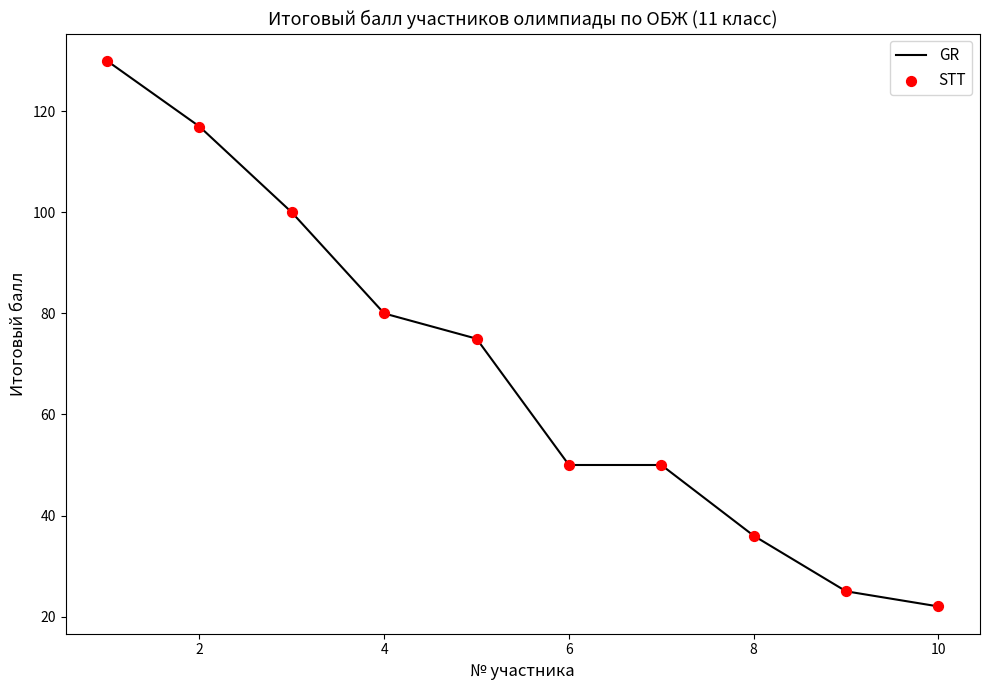

What is the greatest value displayed?

130